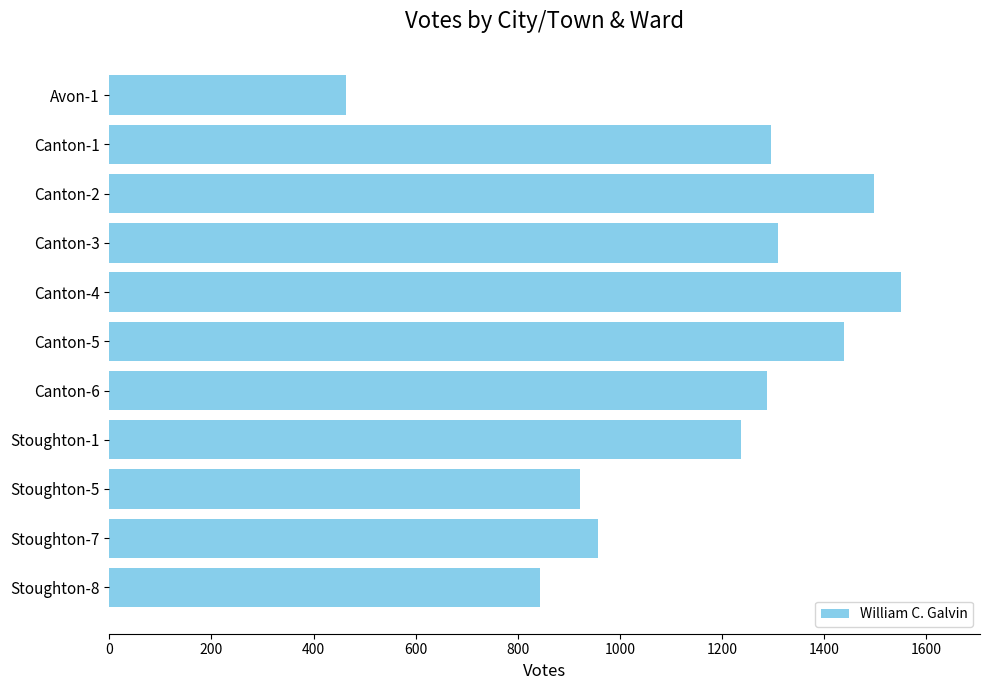

Reading top to bottom, extract all data points from this chart.

463	1295	1497	1309	1550	1439	1288	1237	922	957	843